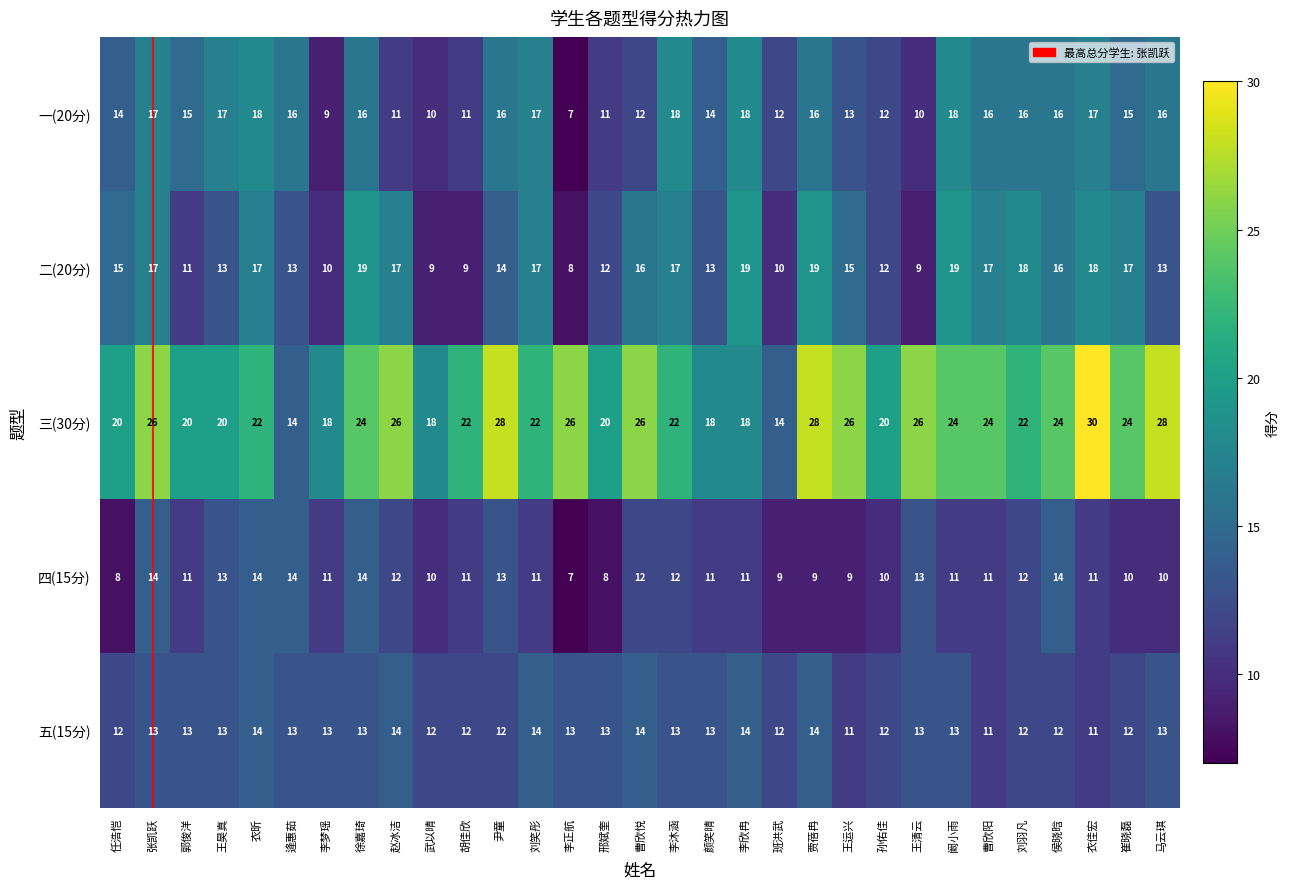

What is the sum of all 一(20分) values?

444